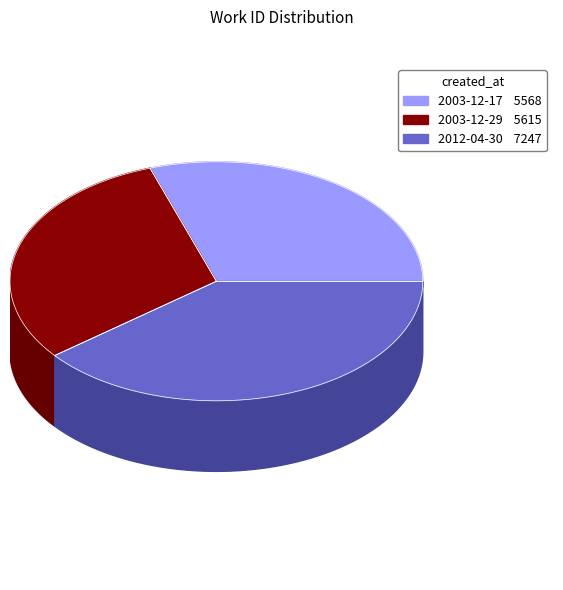

What percentage is the 2012-04-30 slice, to the nearest percent?

39%